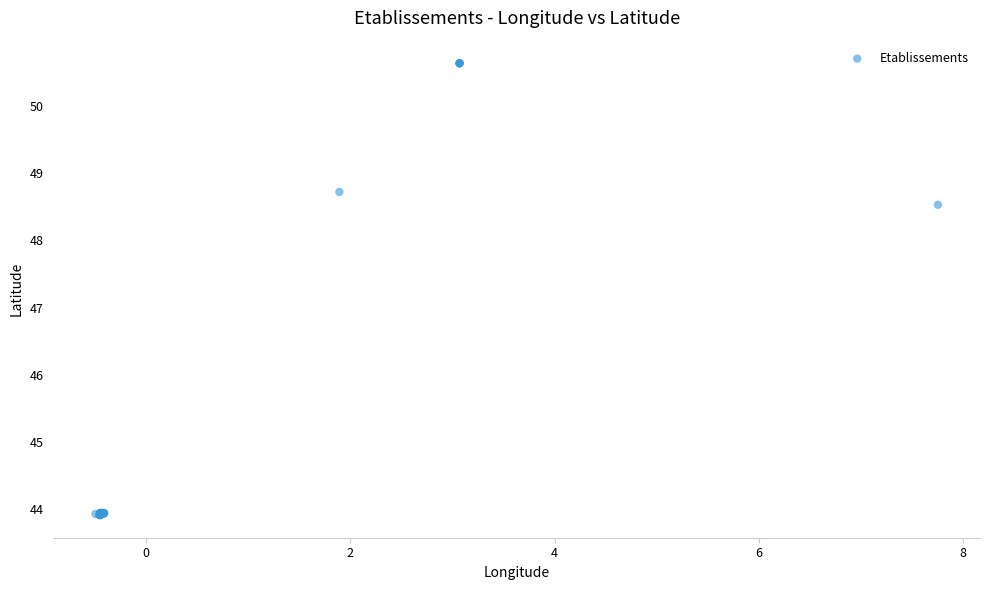

What Y value in the scatter plot is closest to 47?

48.5